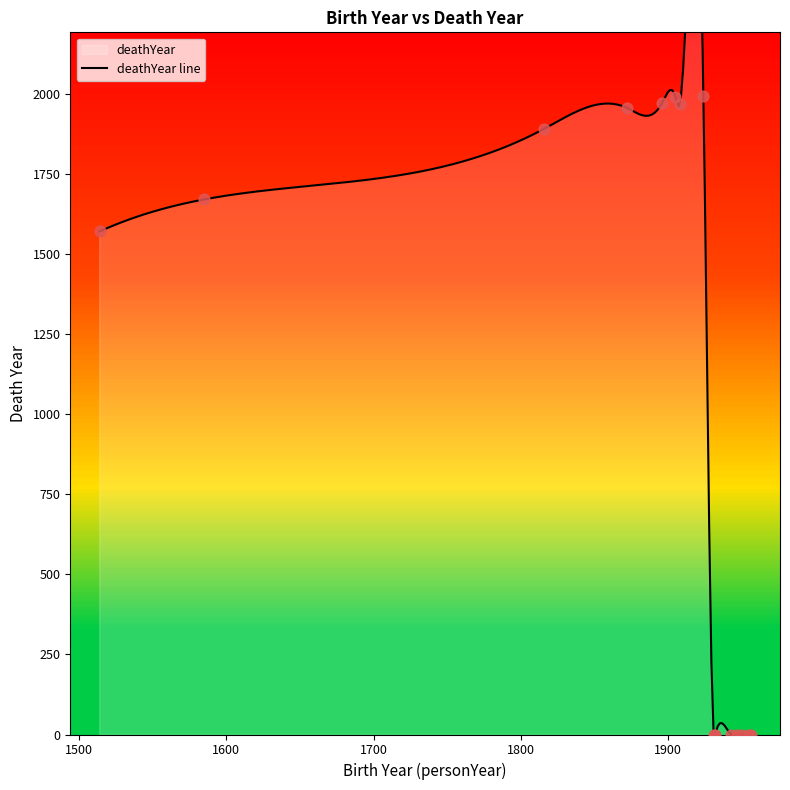

What is the change in value from 1905 to 0?

-1992